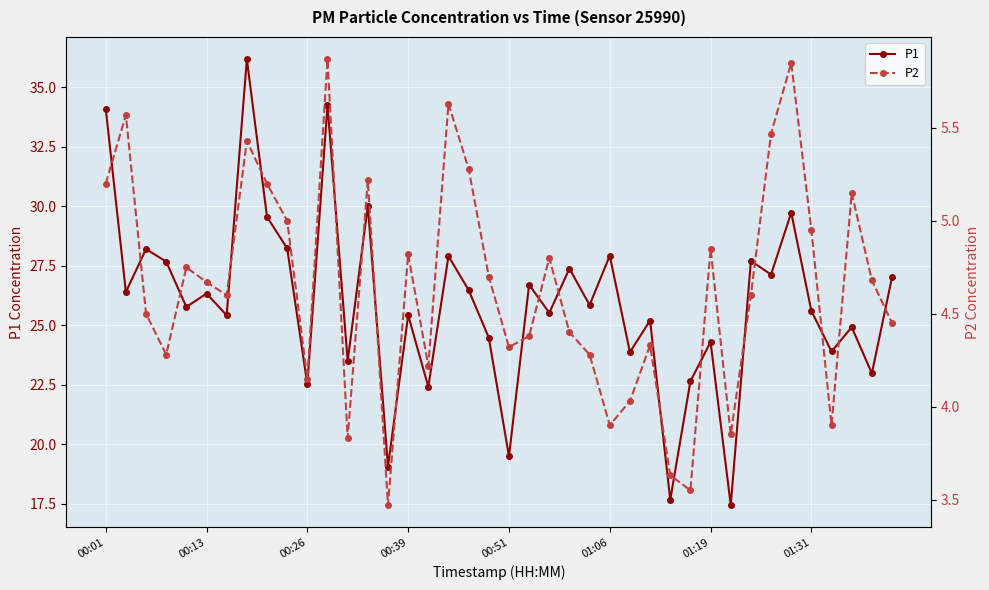

True or false: P1 and P2 intersect in this chart.

False